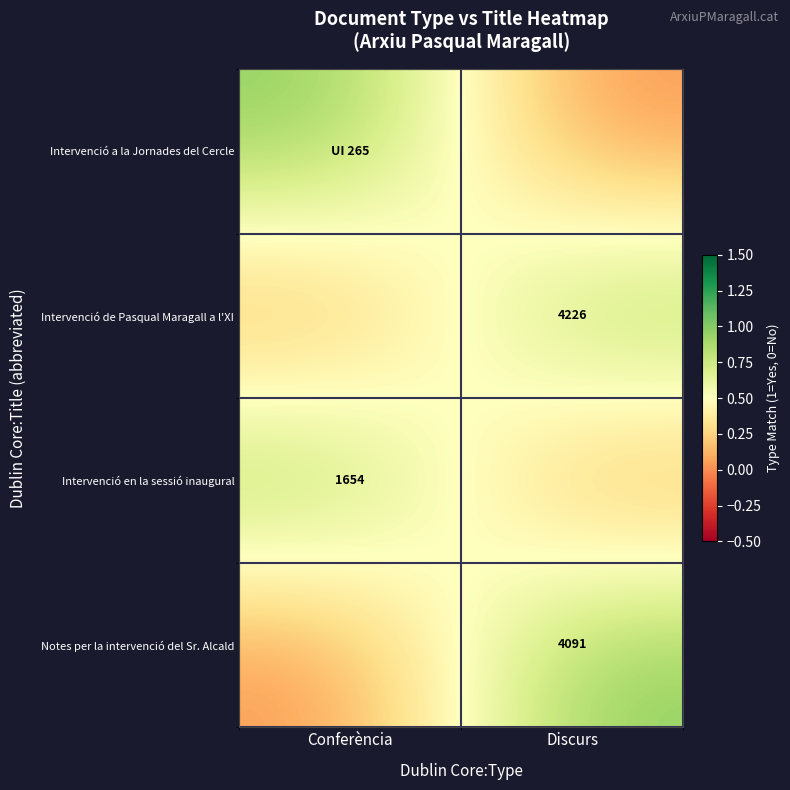

True or false: Notes per la intervenció del Sr. Alcald has a value of 6527 at Discurs.

False